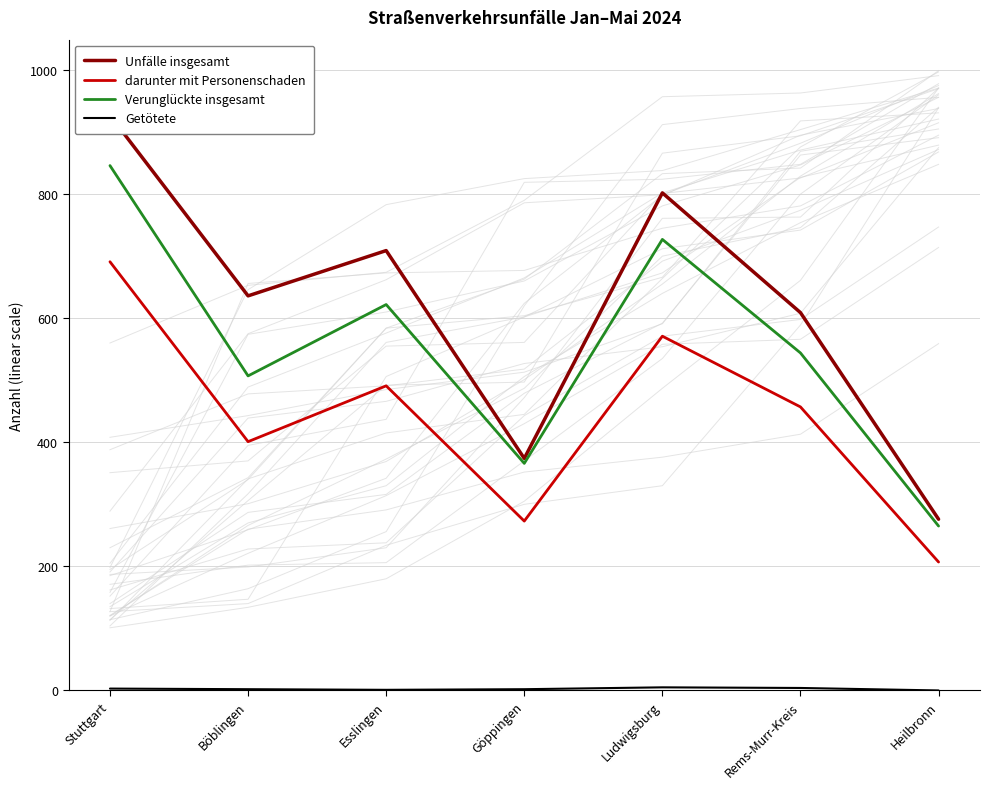

True or false: Unfälle insgesamt has a value of 224 at Böblingen.

False